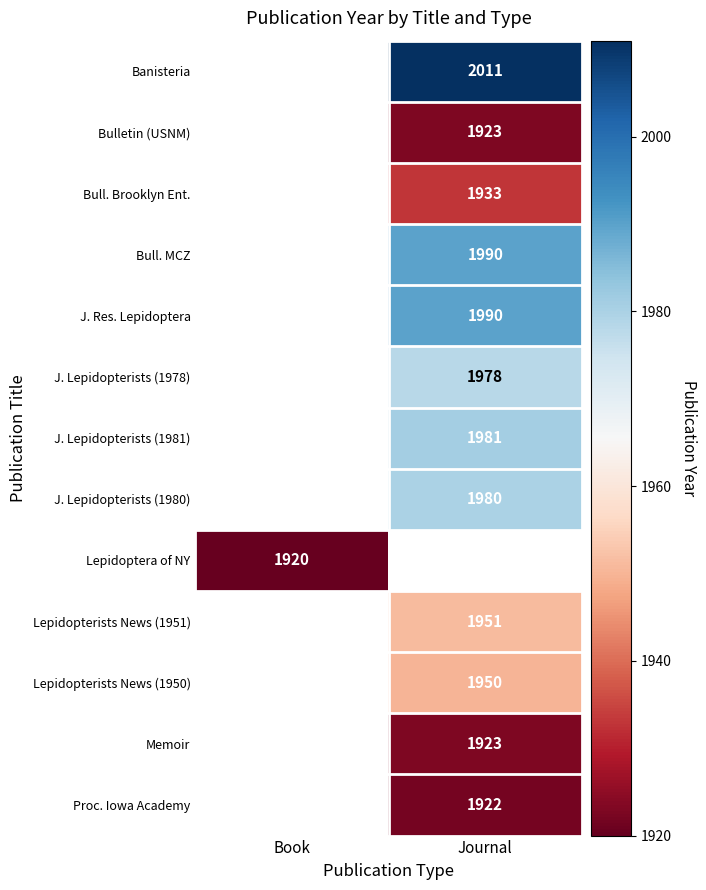

How many series are shown in this chart?

13